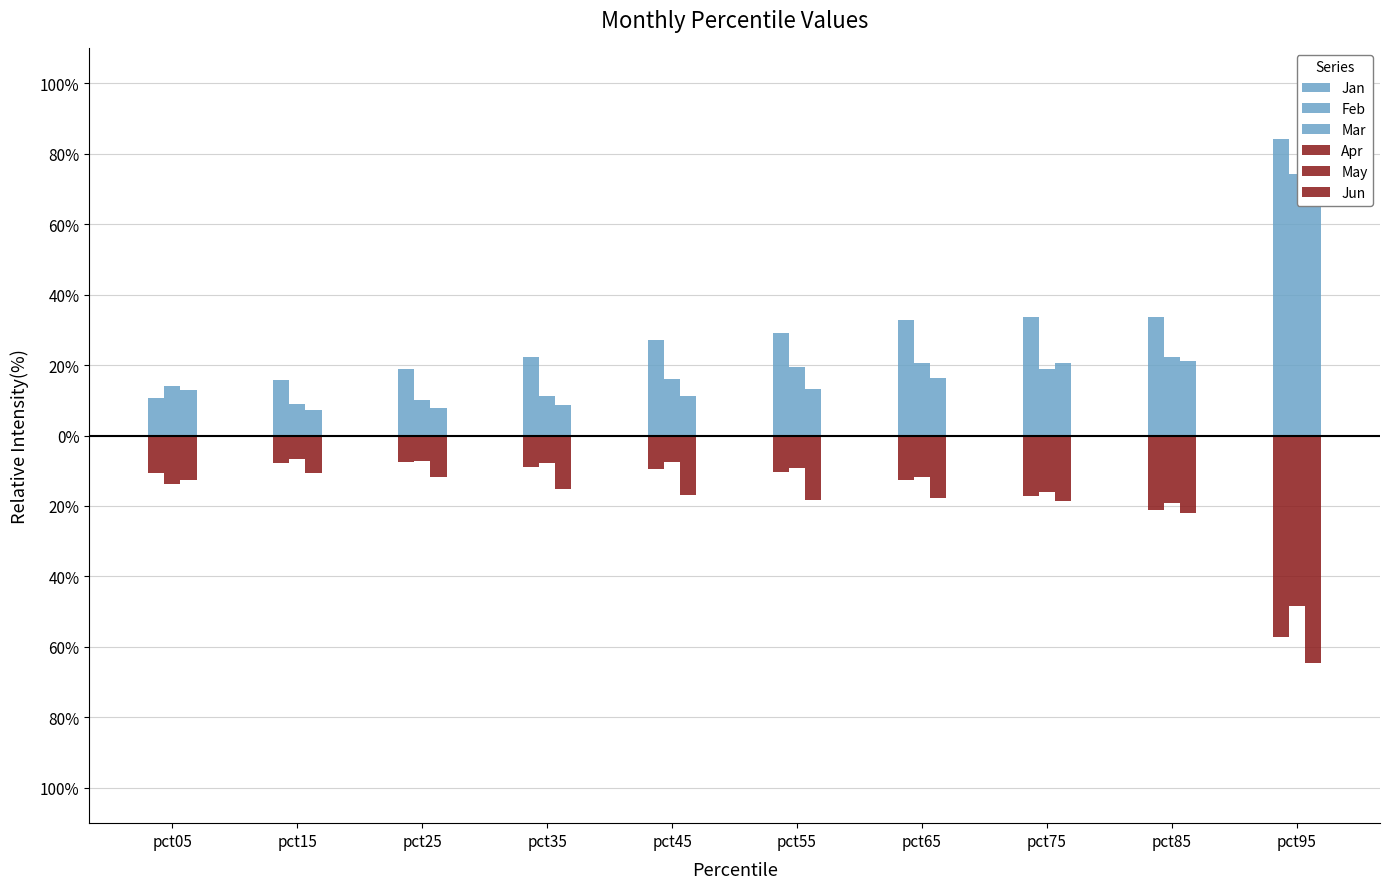

List the series in order of their peak value, lowest first.

Jun, Apr, May, Feb, Jan, Mar